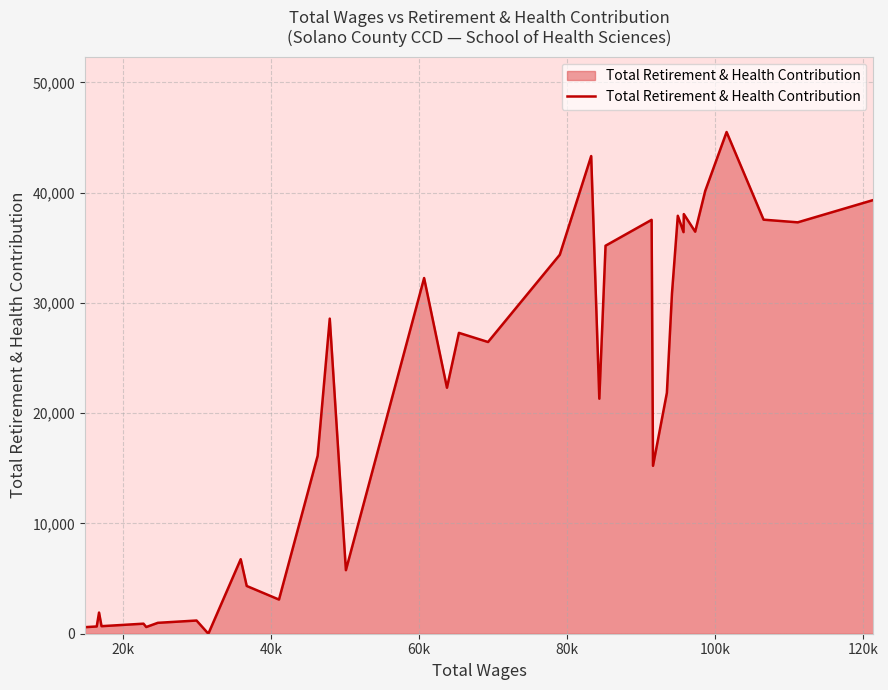

How many categories are shown in the chart?

40